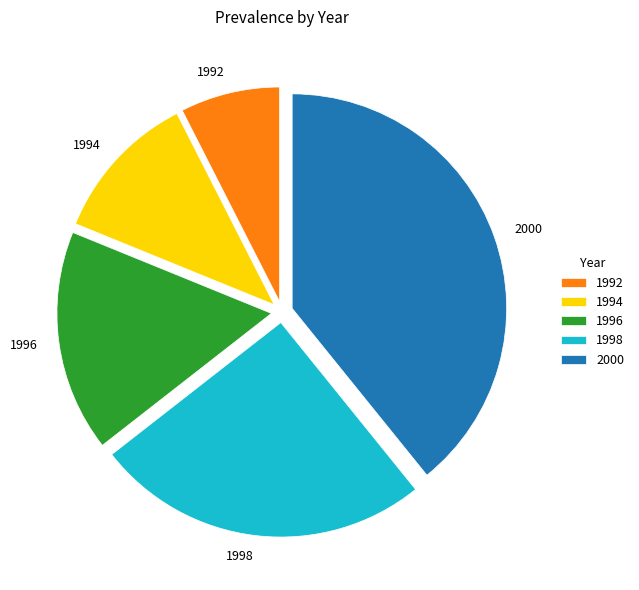

Is it true that 2000 is 39% of the pie?

True